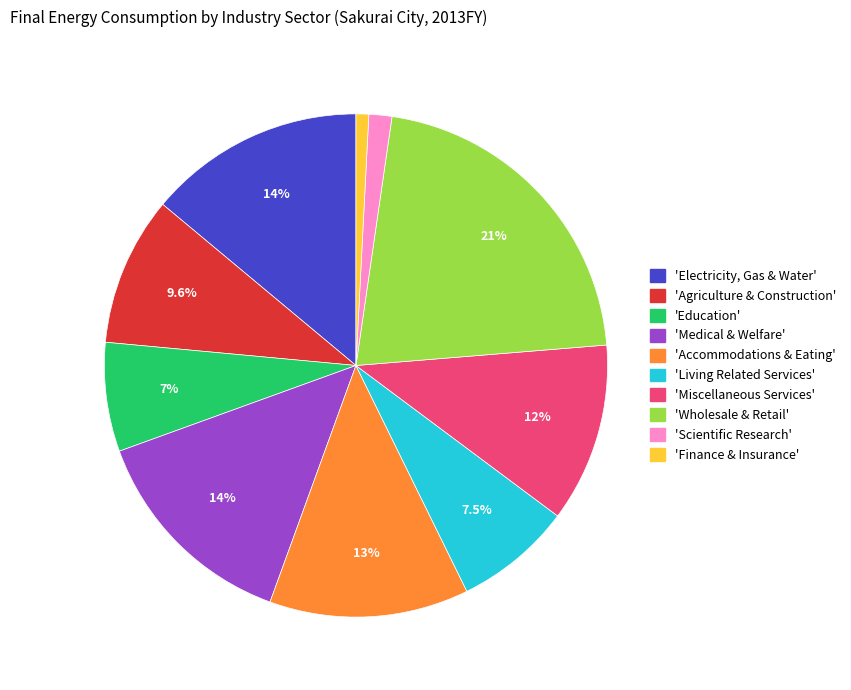

Does any single category account for the majority?

No